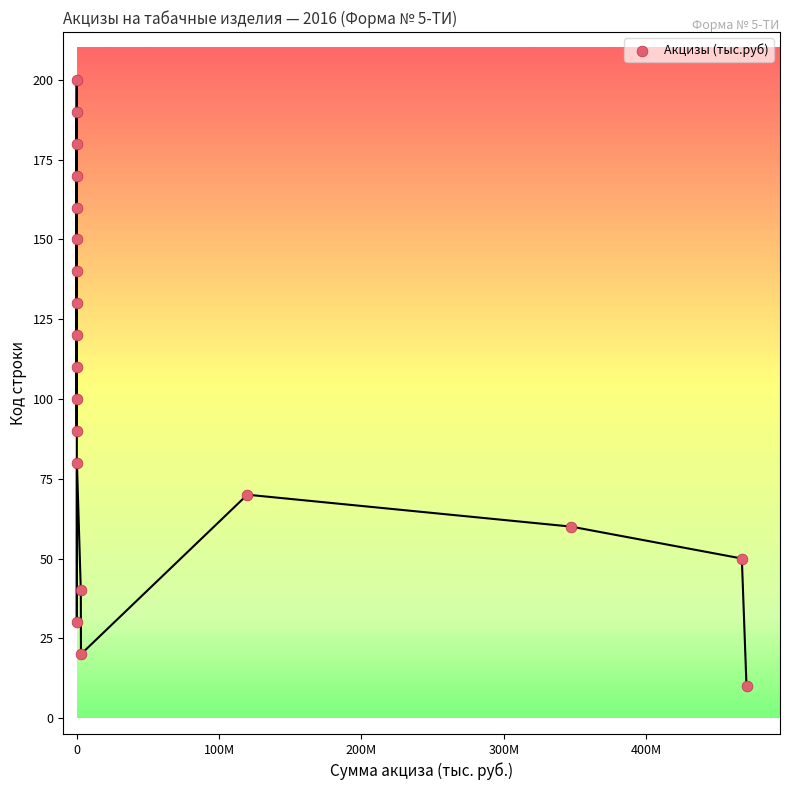

What is the range of X values (max minus min)?

470519708